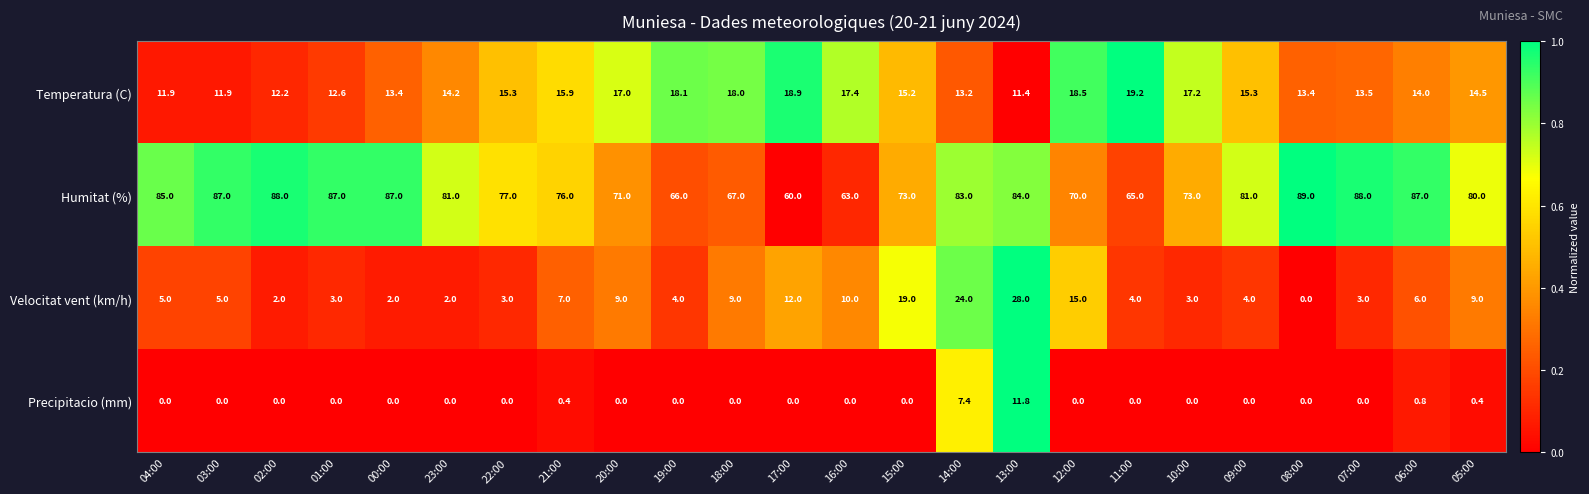

What is the sum of all Temperatura (C) values?

362.2